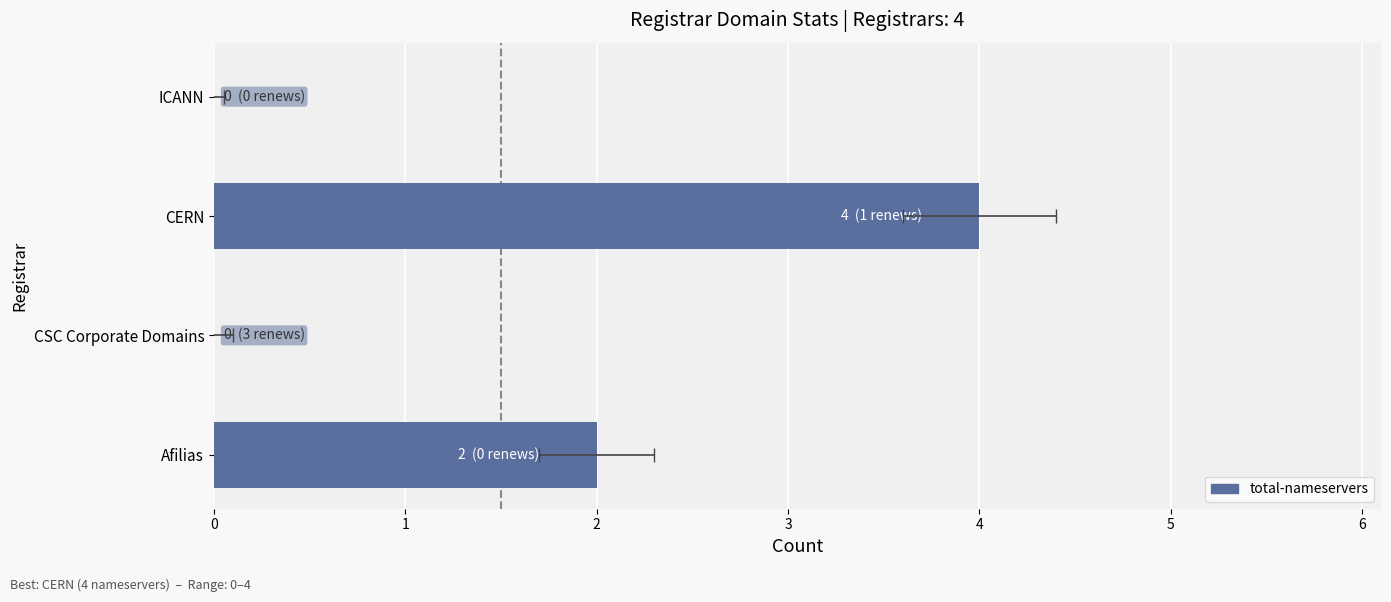

Rank the categories by value from lowest to highest.

CSC Corporate Domains, ICANN, Afilias, CERN